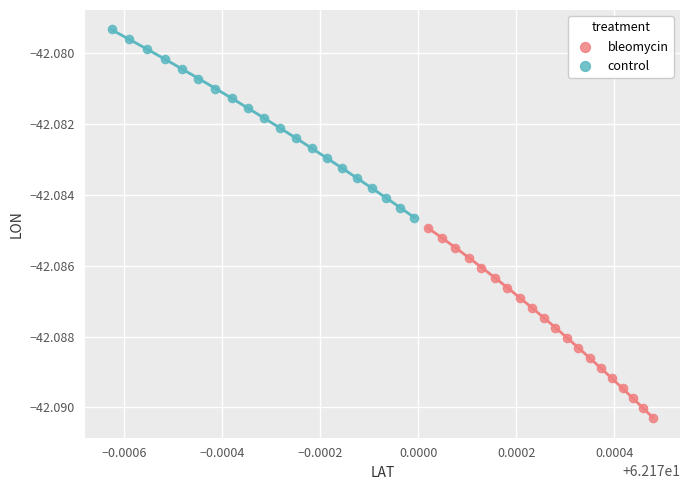

What are all the series names shown in the legend?

bleomycin, control